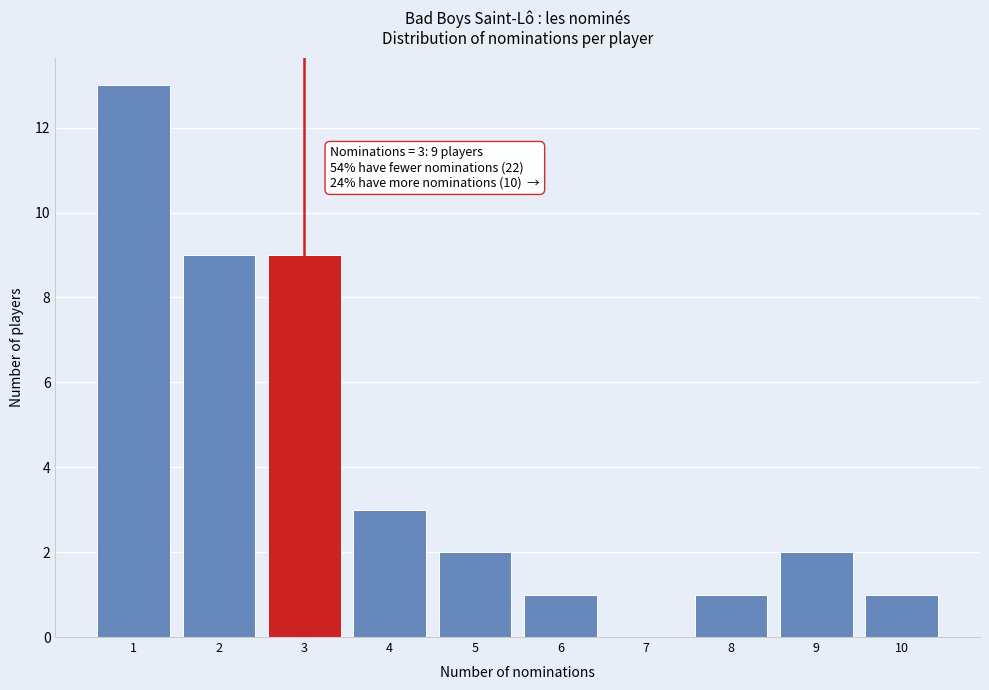

Which range on the x-axis has the tallest bar?

0.5 to 1.5